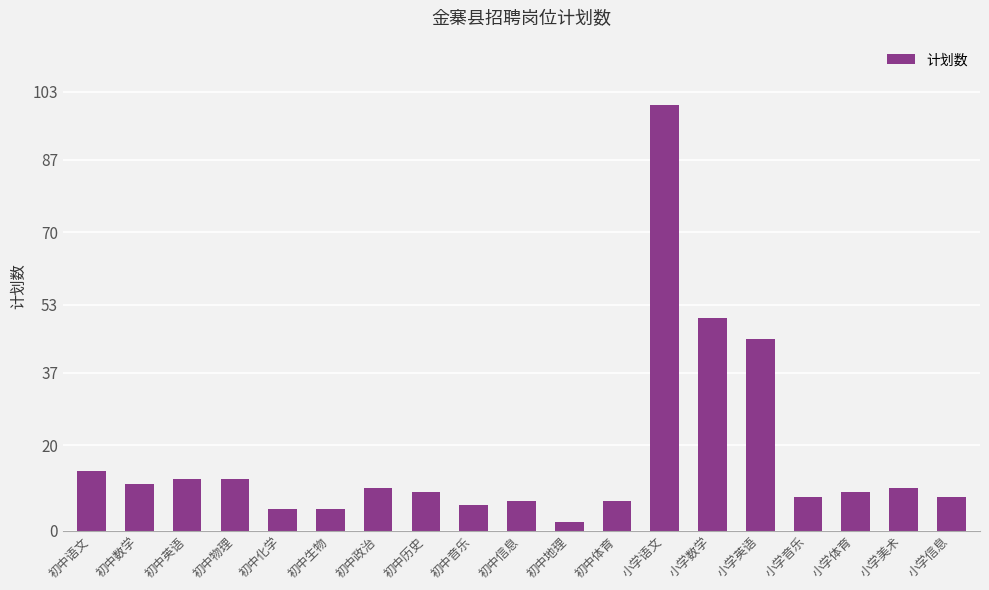

Reading left to right, transcribe all the data shown in this chart.

初中语文=14	初中数学=11	初中英语=12	初中物理=12	初中化学=5	初中生物=5	初中政治=10	初中历史=9	初中音乐=6	初中信息=7	初中地理=2	初中体育=7	小学语文=100	小学数学=50	小学英语=45	小学音乐=8	小学体育=9	小学美术=10	小学信息=8